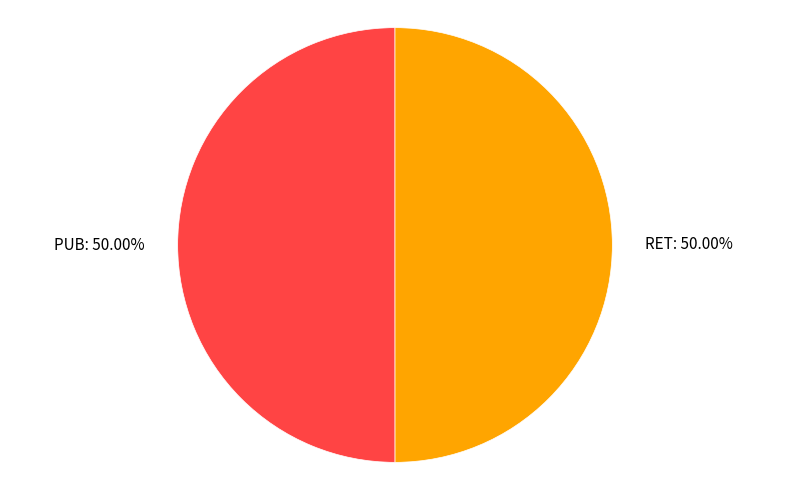

True or false: RET accounts for 37% of the total.

False